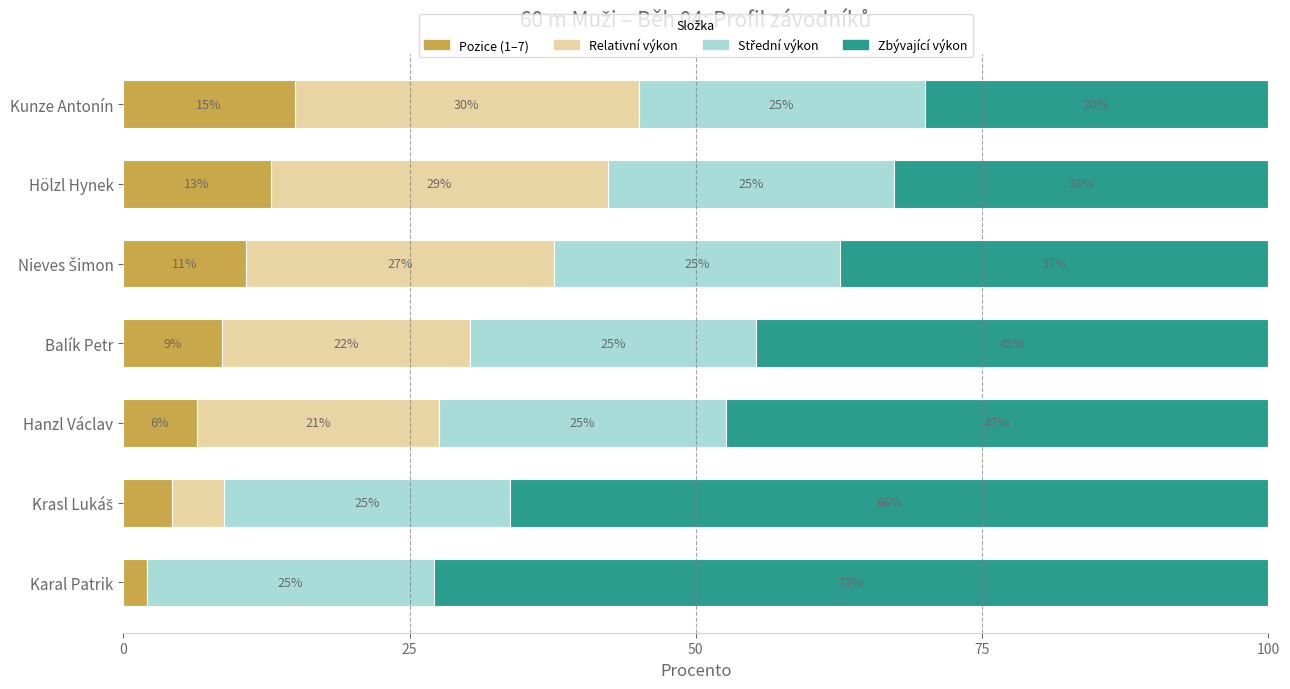

What is the approximate value of Pozice (1–7) at Hölzl Hynek?

12.9